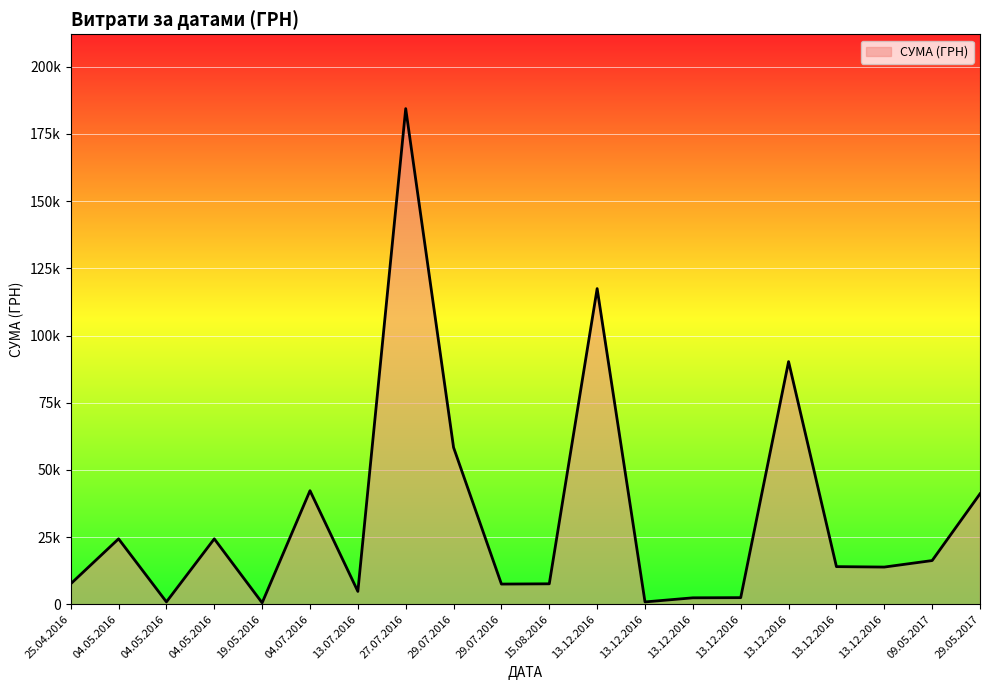

Is this an area chart (filled region under the line)?

Yes